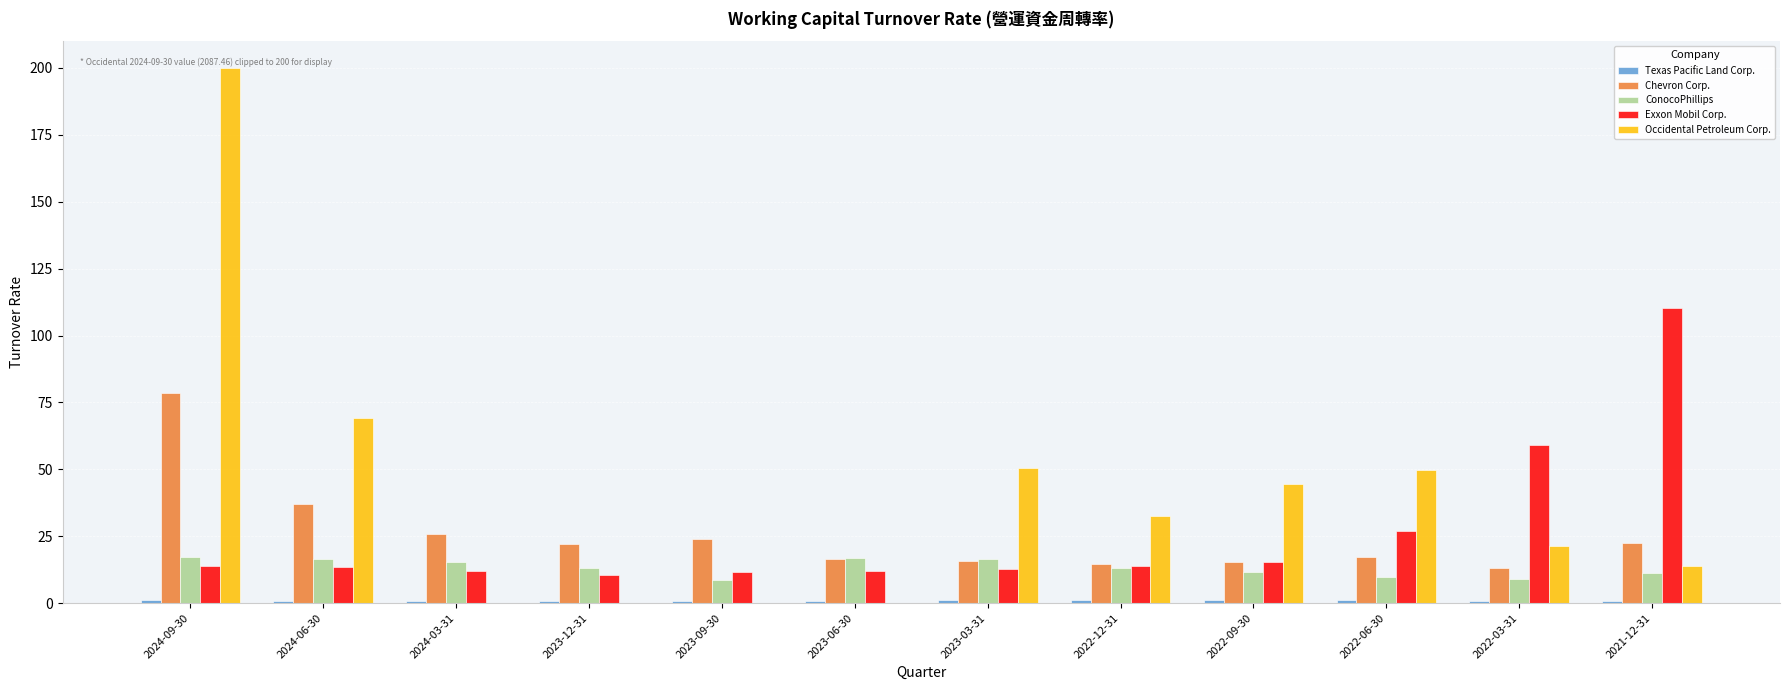

At which category is the sum across all series the highest?

2024-09-30